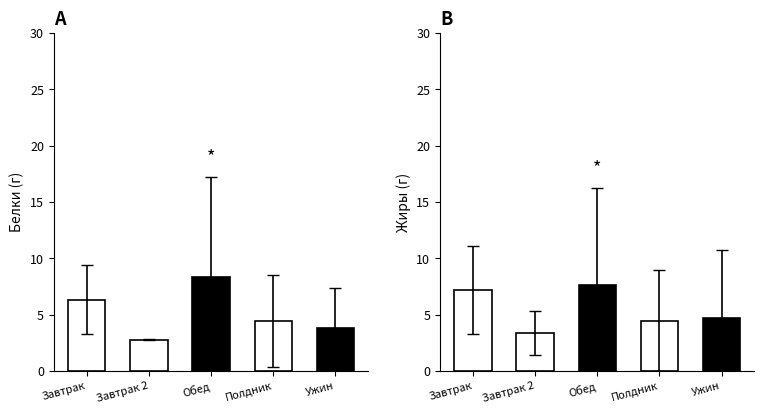

What position from the left is Ужин?

5